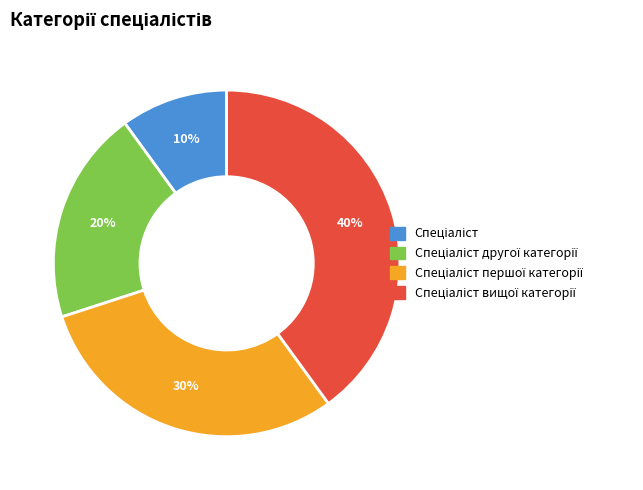

To the nearest percent, what is the average slice percentage?

25%